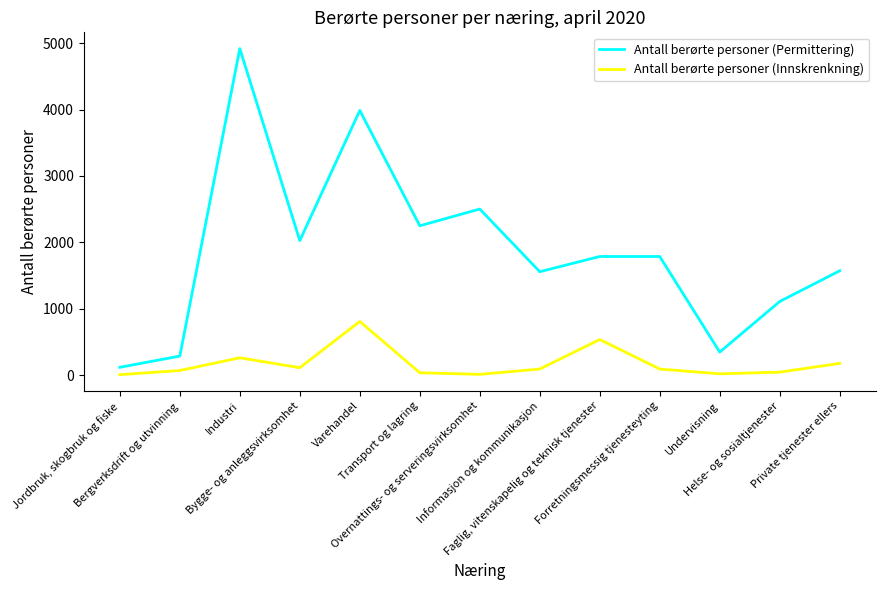

Does the chart display data point markers on the line(s)?

No